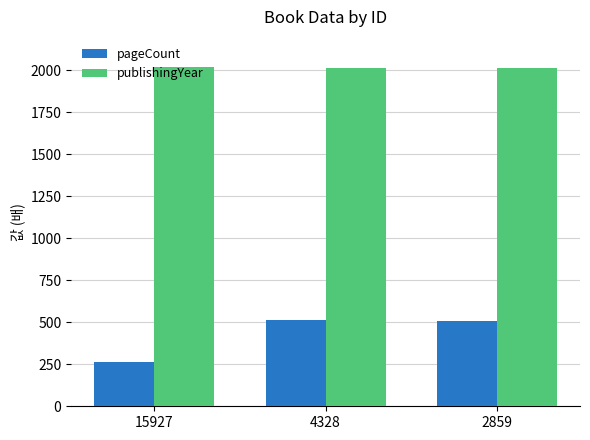

The value of publishingYear at 15927 is 2019. True or false?

True